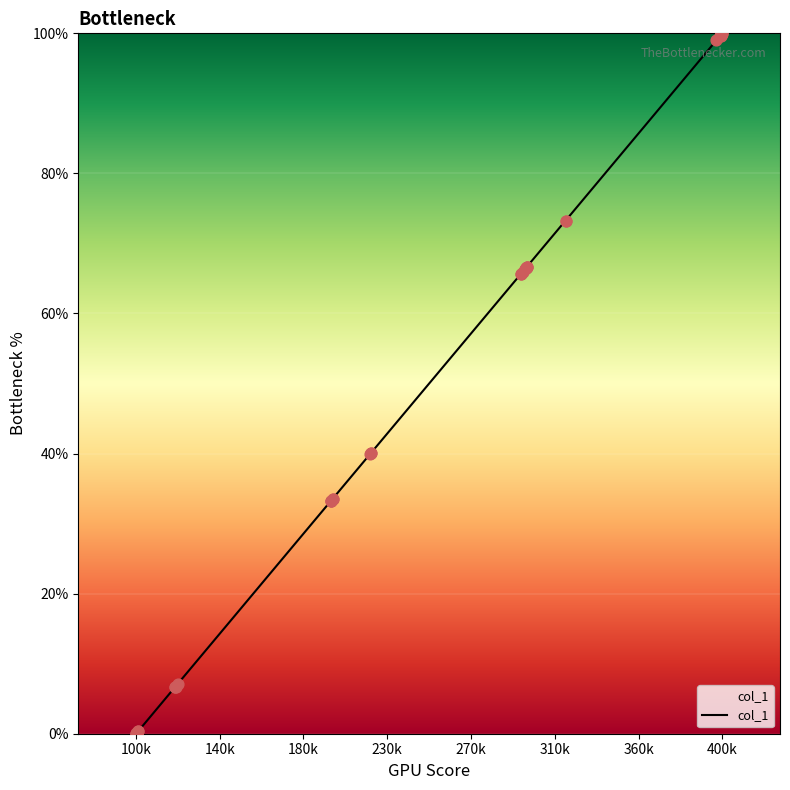

What is the maximum value shown in the chart?

100.0